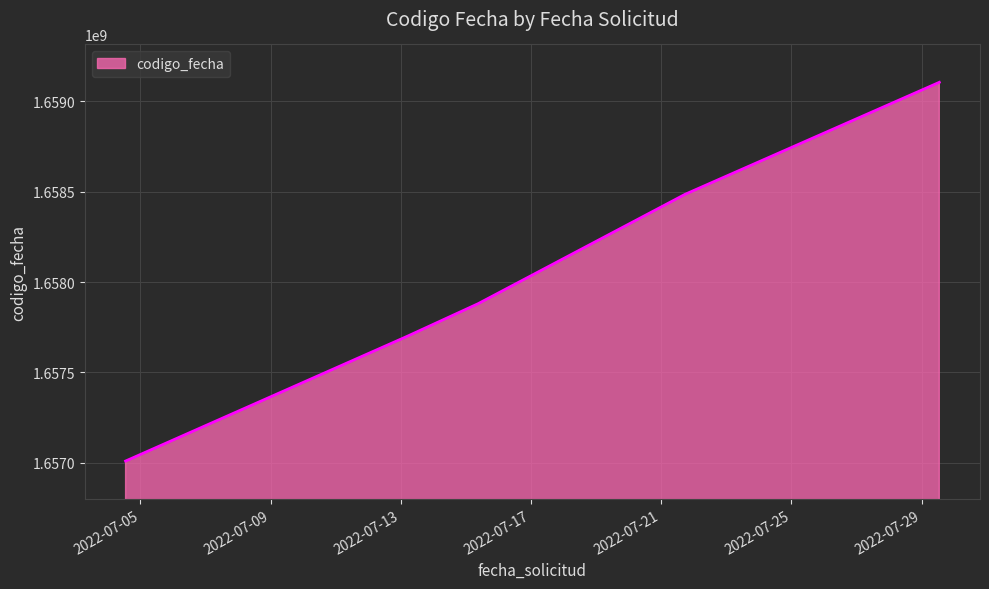

True or false: the data has more than 0 interior local peaks.

False